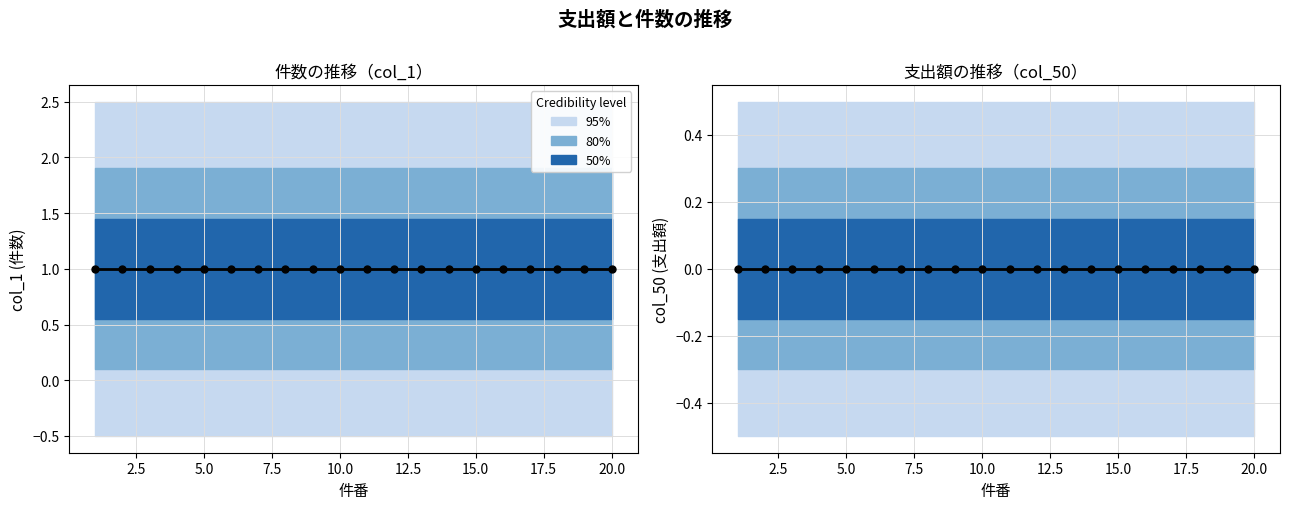

At how many categories does at least one series exceed 0?

20